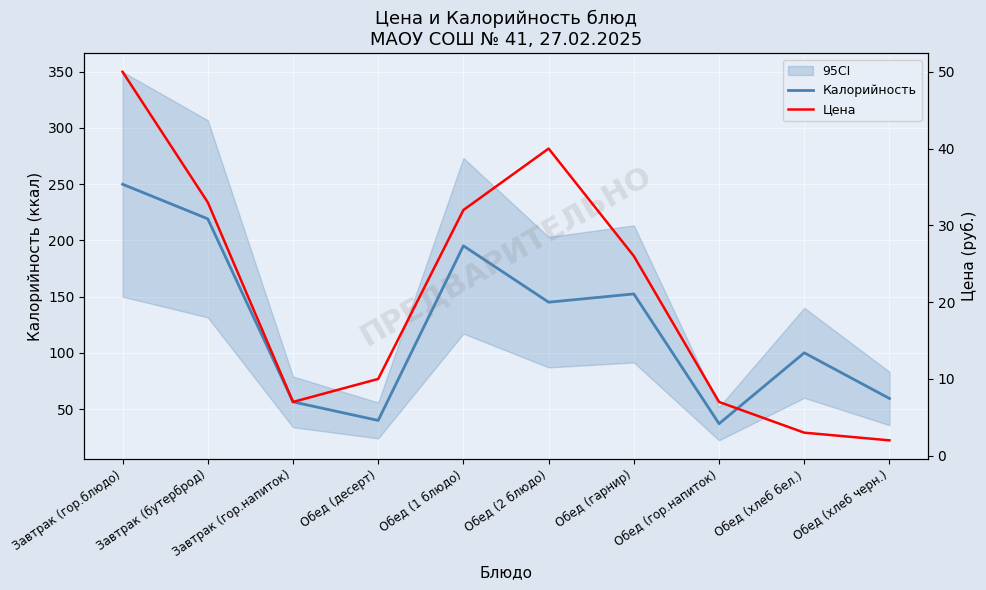

Is it true that Цена equals 33.0 at Завтрак (бутерброд)?

True